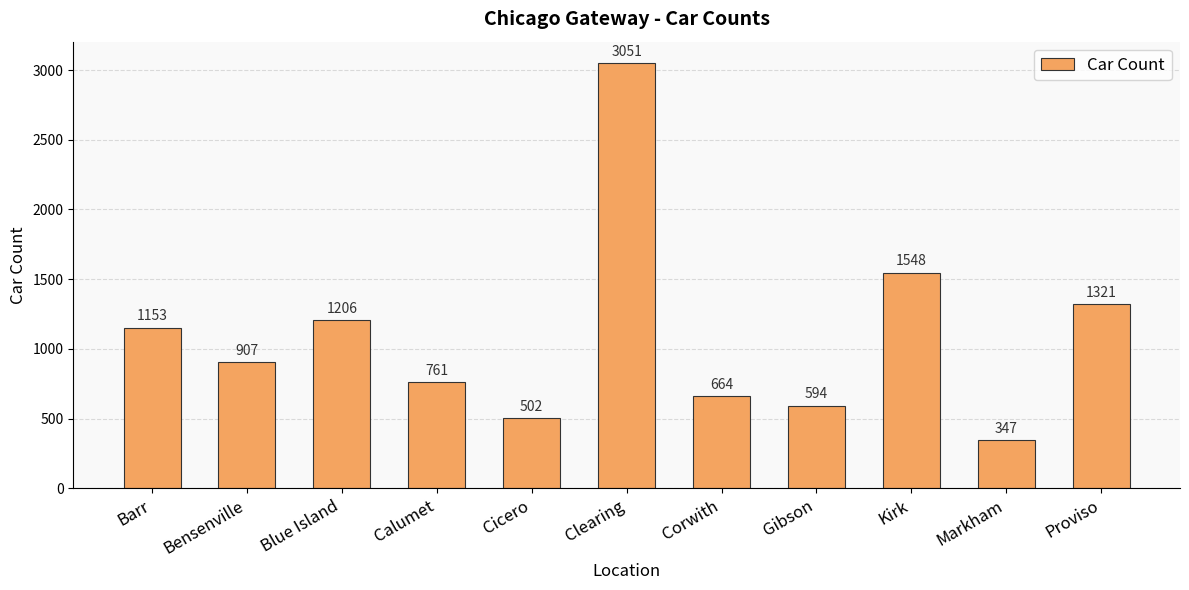

Rank the categories by value from lowest to highest.

Markham, Cicero, Gibson, Corwith, Calumet, Bensenville, Barr, Blue Island, Proviso, Kirk, Clearing